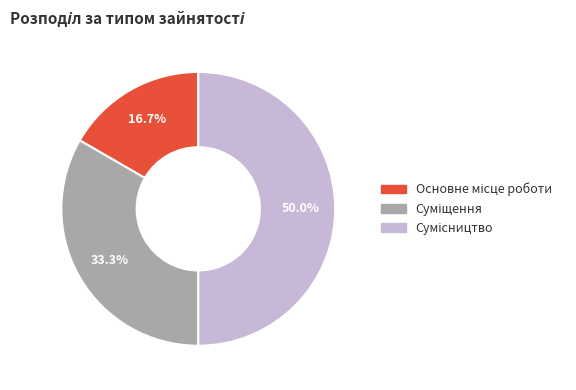

Rank the categories by value from lowest to highest.

Основне місце роботи, Суміщення, Сумісництво